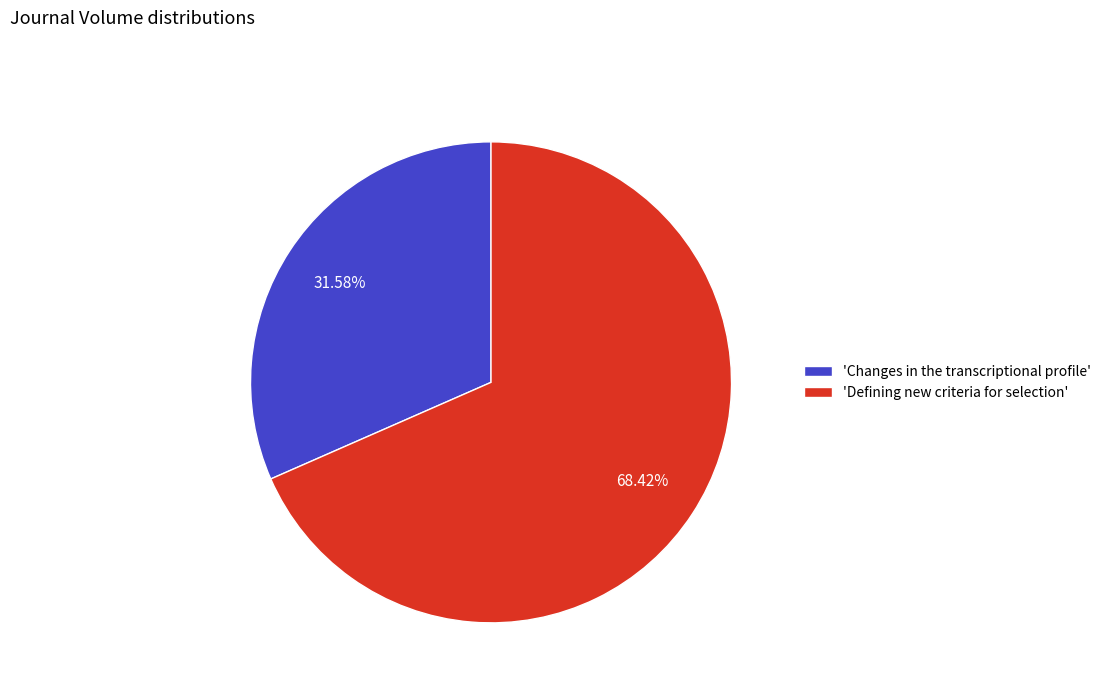

What is the ratio of the value at 'Defining new criteria for selection' to the value at 'Changes in the transcriptional profile'?

2.2